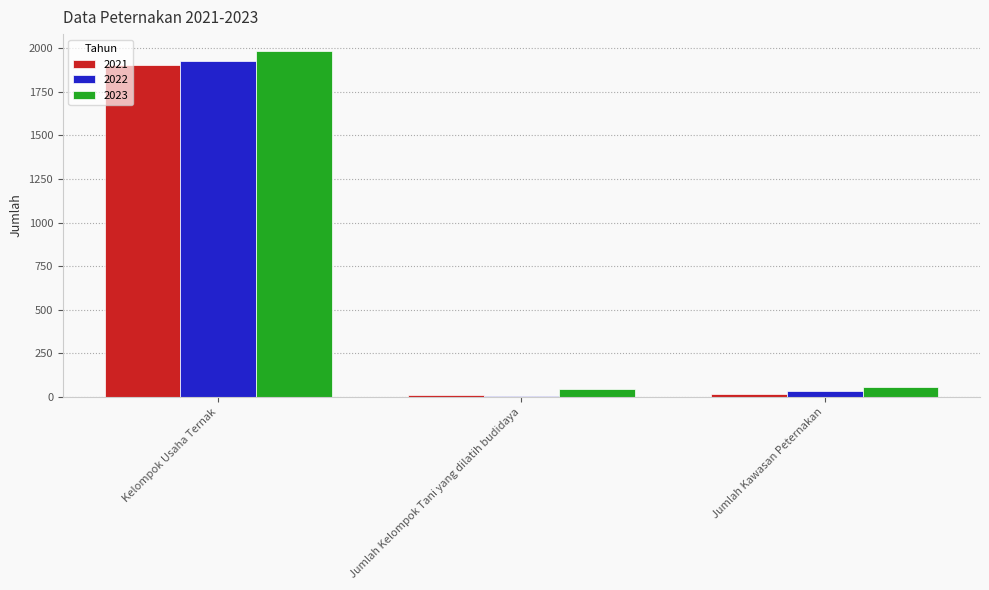

What is the label of the 3rd bar from the left?

Jumlah Kawasan Peternakan